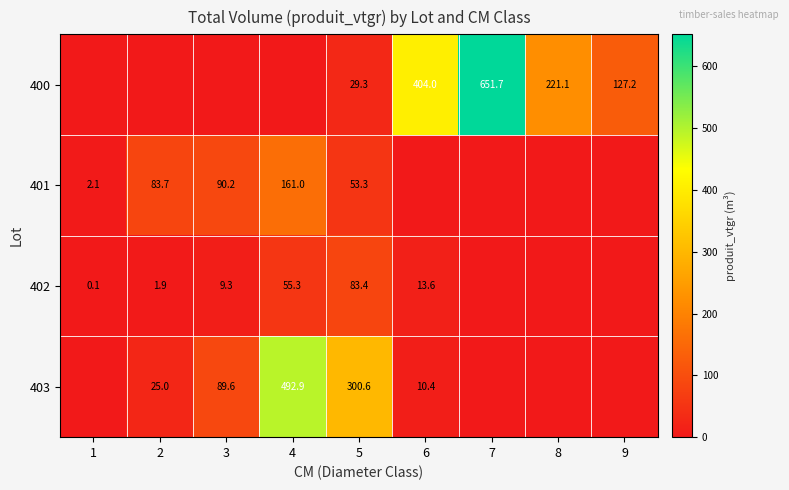

The value of 402 at 2 is 1.9. True or false?

True